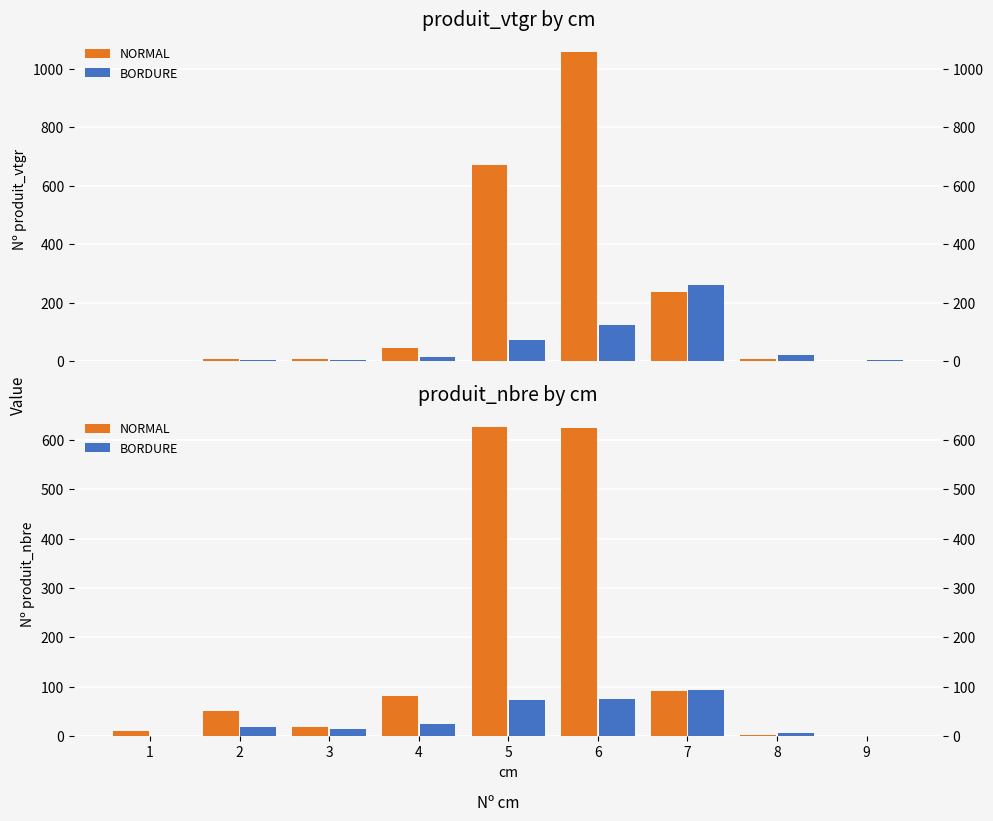

What is the sum of all NORMAL values?

1507